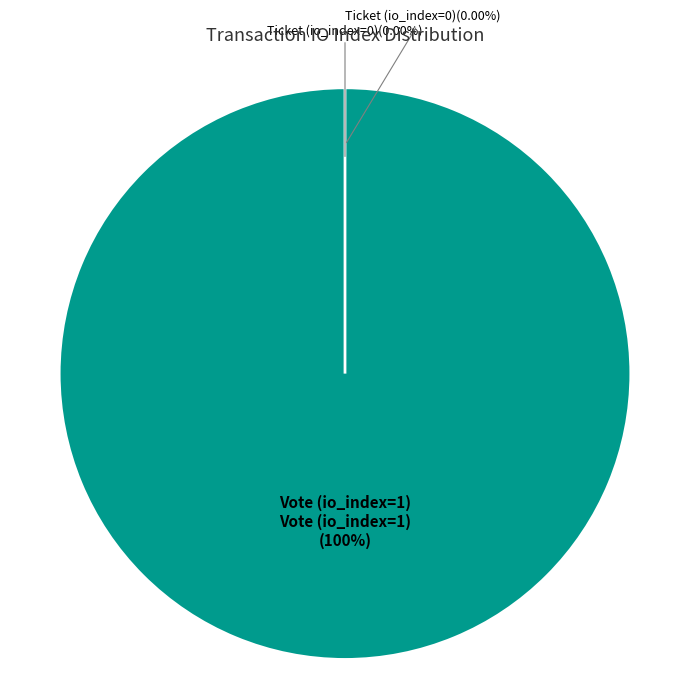

Is it true that Ticket (io_index=0) is 1% of the pie?

False